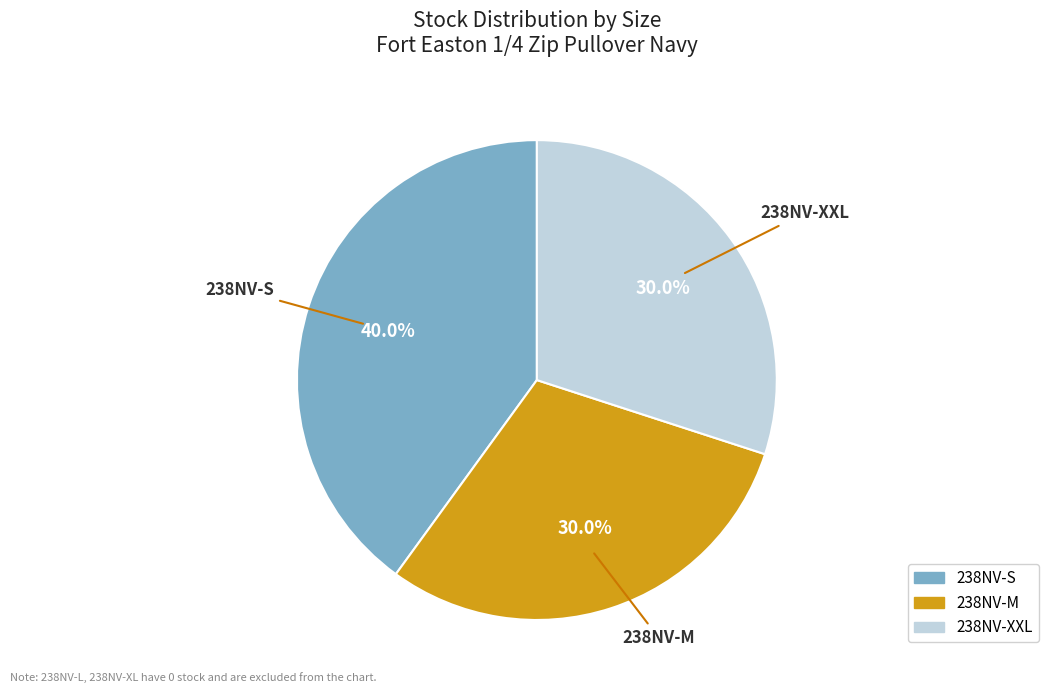

Is there a majority slice in this chart?

No